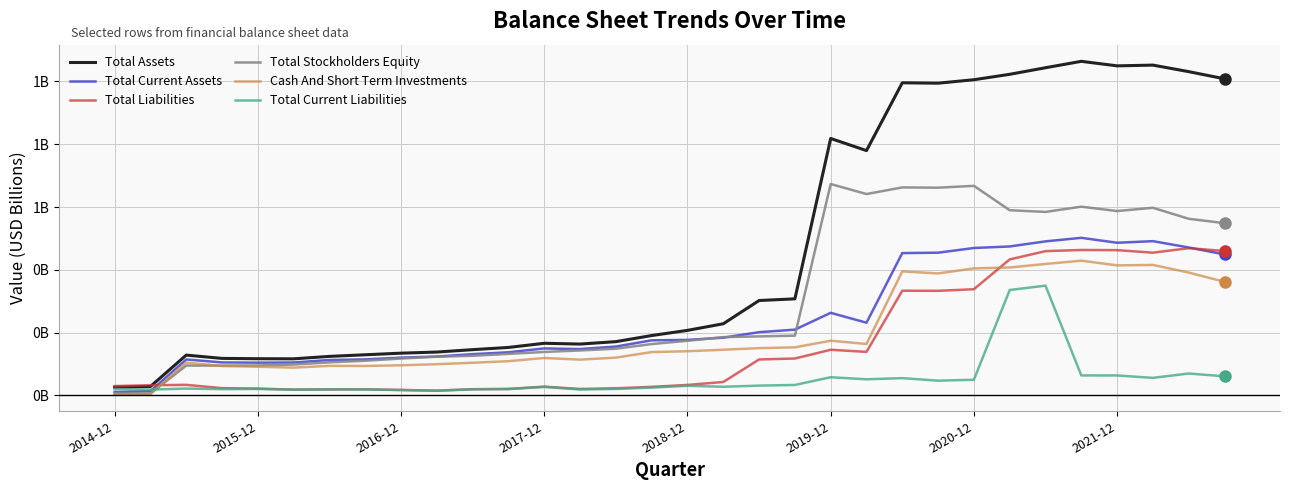

True or false: Total Current Liabilities and Total Liabilities cross at least once.

False